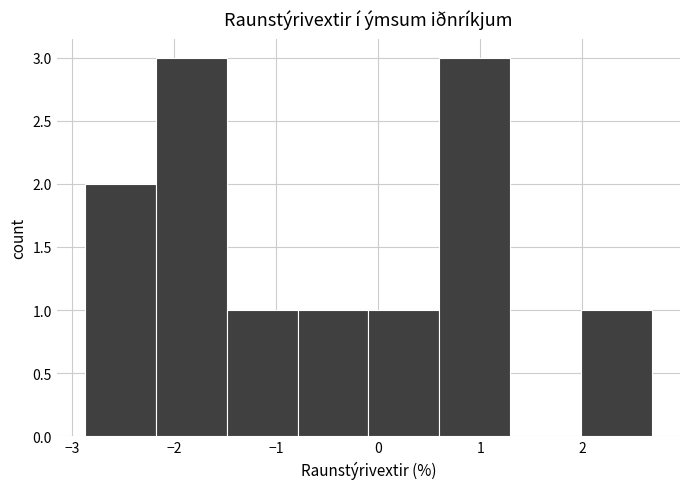

Reading left to right, transcribe this chart: for each bar, give the range it covers on the x-axis and its height. Neither the bar edges nor the heights are printed on the chart, so give them approximately, as read against the axes.

-2.9 to -2.2: 2
-2.2 to -1.5: 3
-1.5 to -0.8: 1
-0.8 to -0.1: 1
-0.1 to 0.6: 1
0.6 to 1.3: 3
1.3 to 2.0: 0
2.0 to 2.7: 1